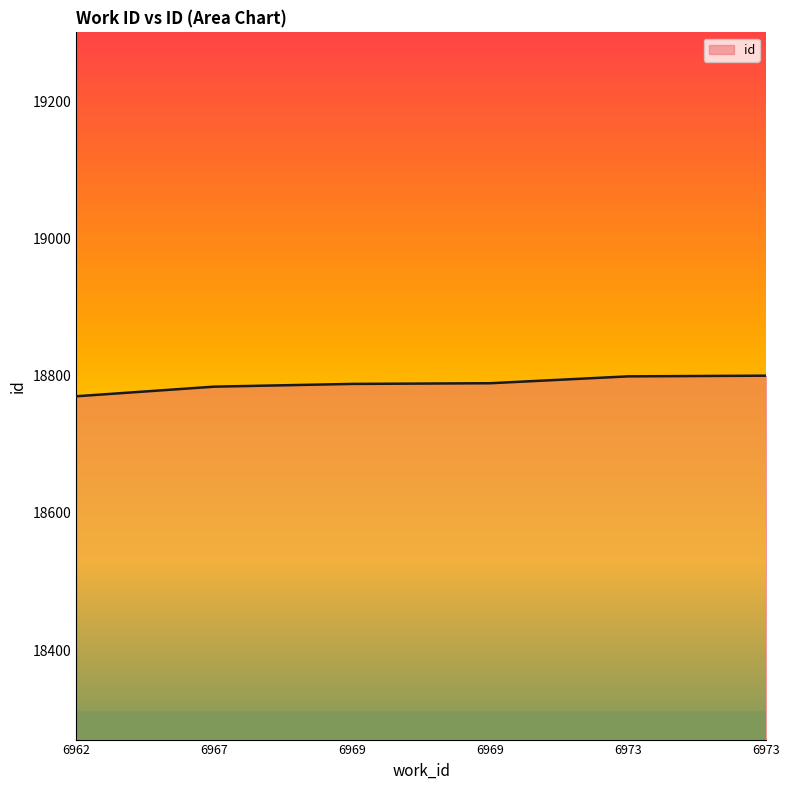

Does the chart display data point markers on the line(s)?

No